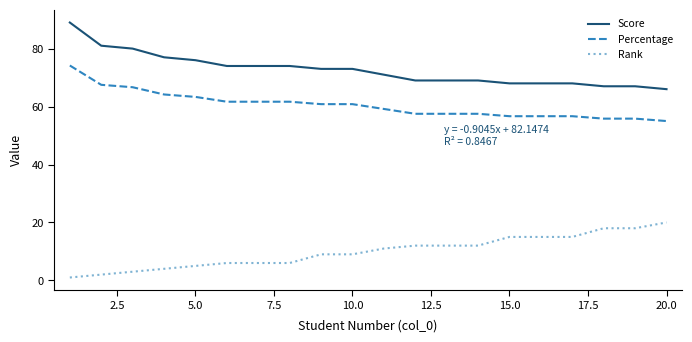

What is the maximum value shown in the chart?

89.0